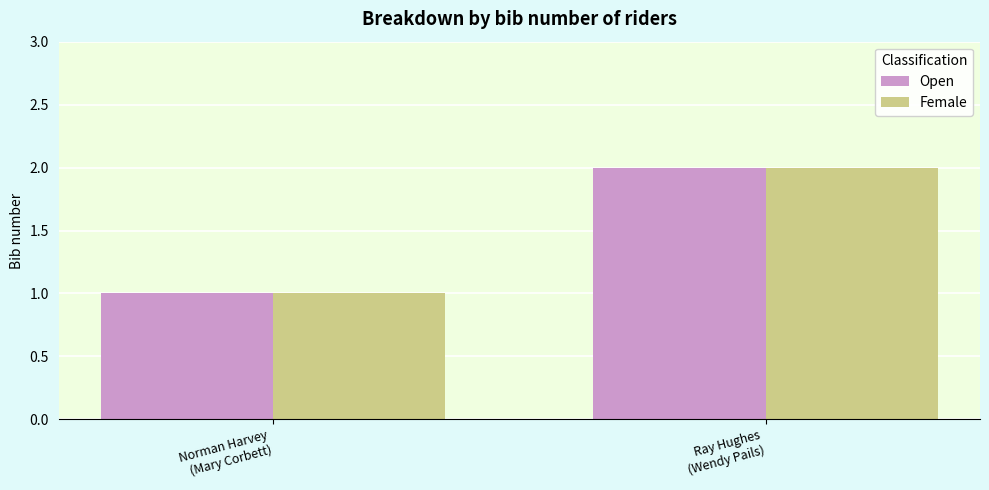

What is the label of the 1st bar from the left?

Norman Harvey
(Mary Corbett)